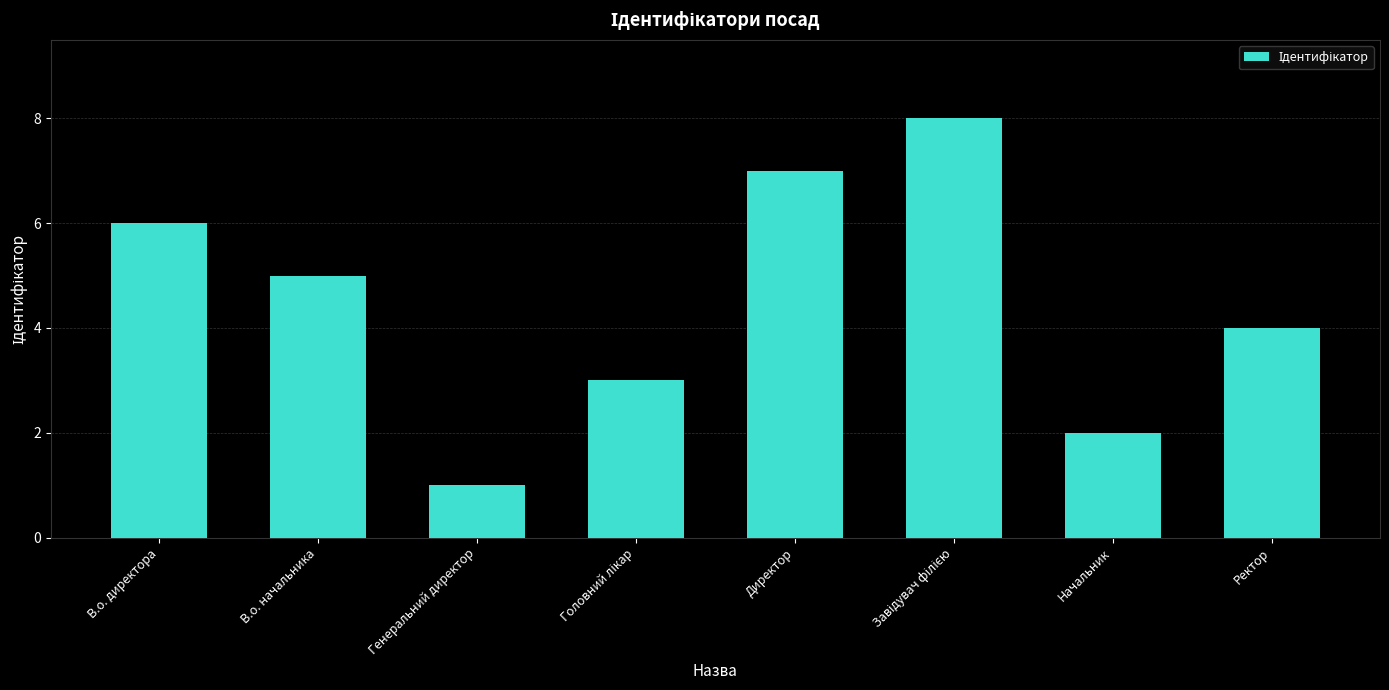

Which has a higher value, Начальник or Ректор?

Ректор